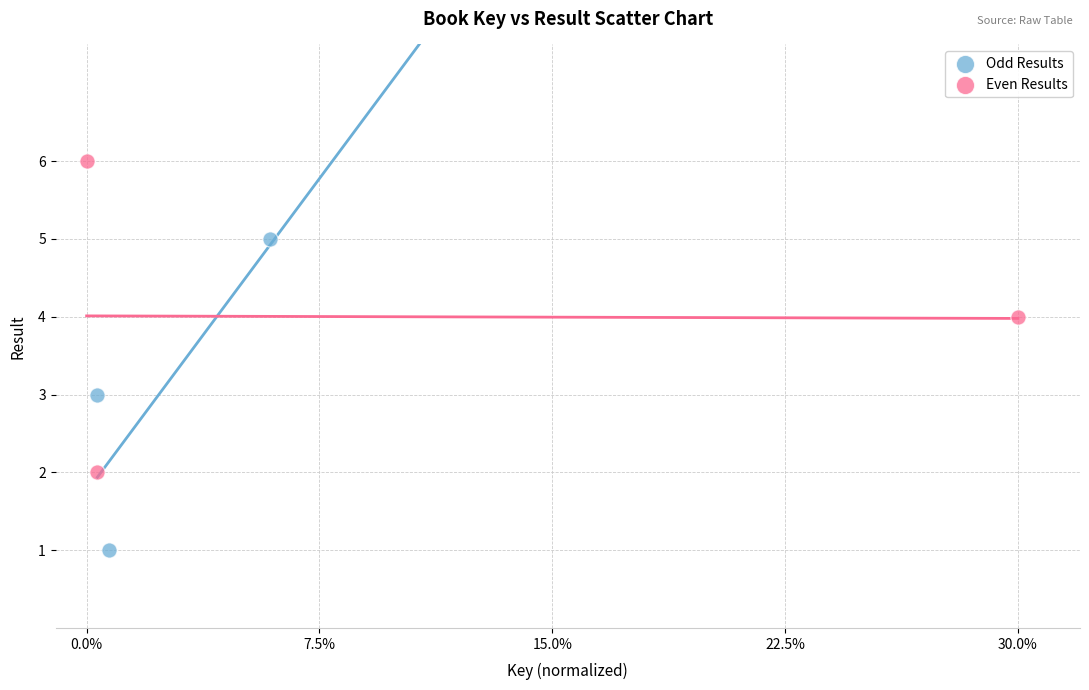

Which series contains the lowest Y value?

Odd Results